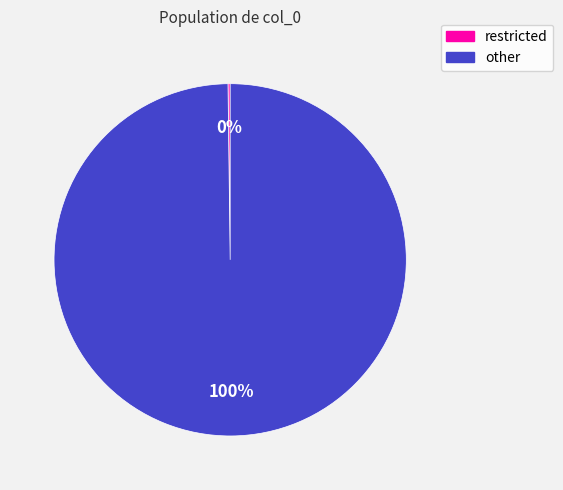

To the nearest percent, what is the average slice percentage?

50%